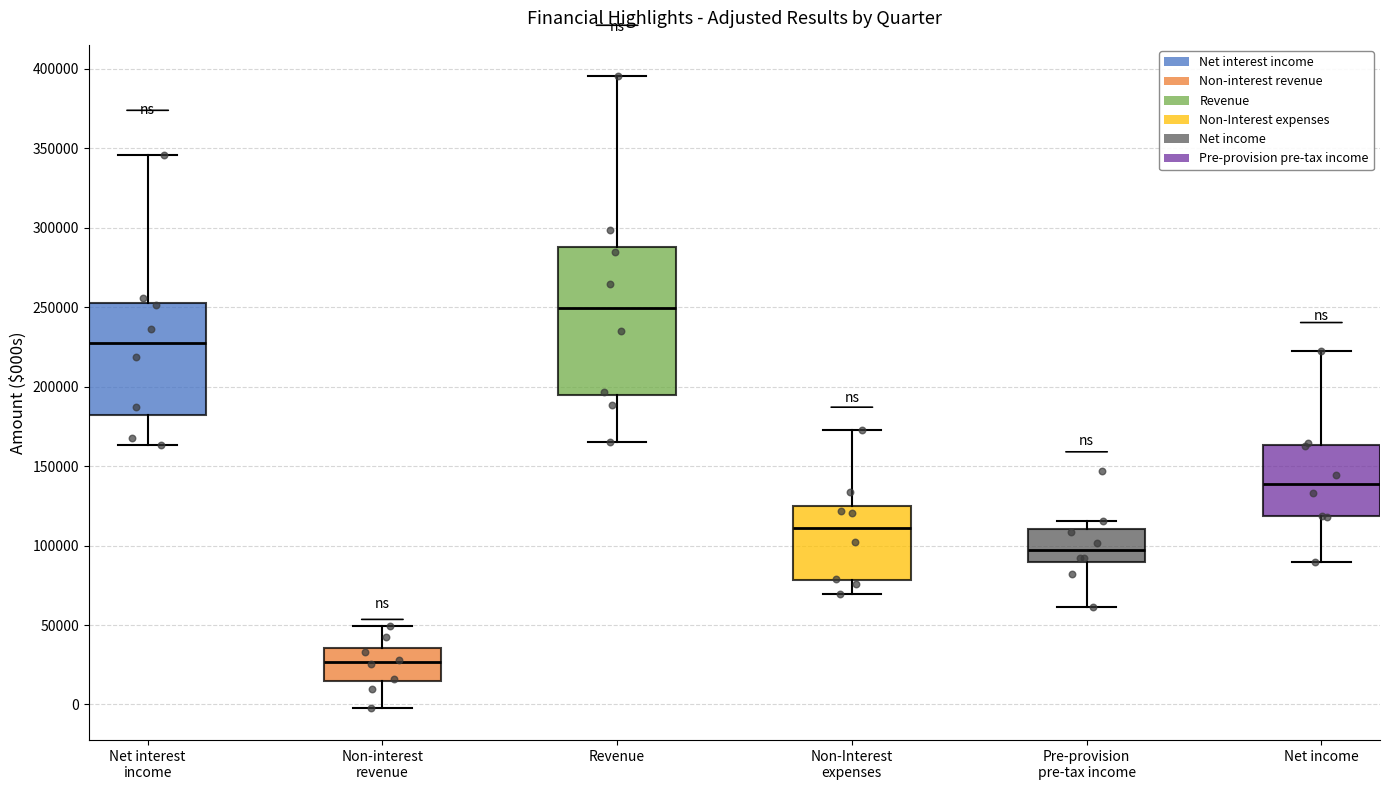

Reading left to right, read every box against the y-axis: the position of its median line, the range the box covers, and the ends of its whiskers. The values are not printed on the chart, so give them approximately, as read against the axis.

Net interest income: median 230000, box 180000 to 255000, whiskers 165000 to 345000
Non-interest revenue: median 25000, box 15000 to 35000, whiskers -5000 to 50000
Revenue: median 250000, box 195000 to 290000, whiskers 165000 to 395000
Non-Interest expenses: median 110000, box 80000 to 125000, whiskers 70000 to 175000
Pre-provision pre-tax income: median 95000, box 90000 to 110000, whiskers 60000 to 115000
Net income: median 140000, box 120000 to 165000, whiskers 90000 to 220000